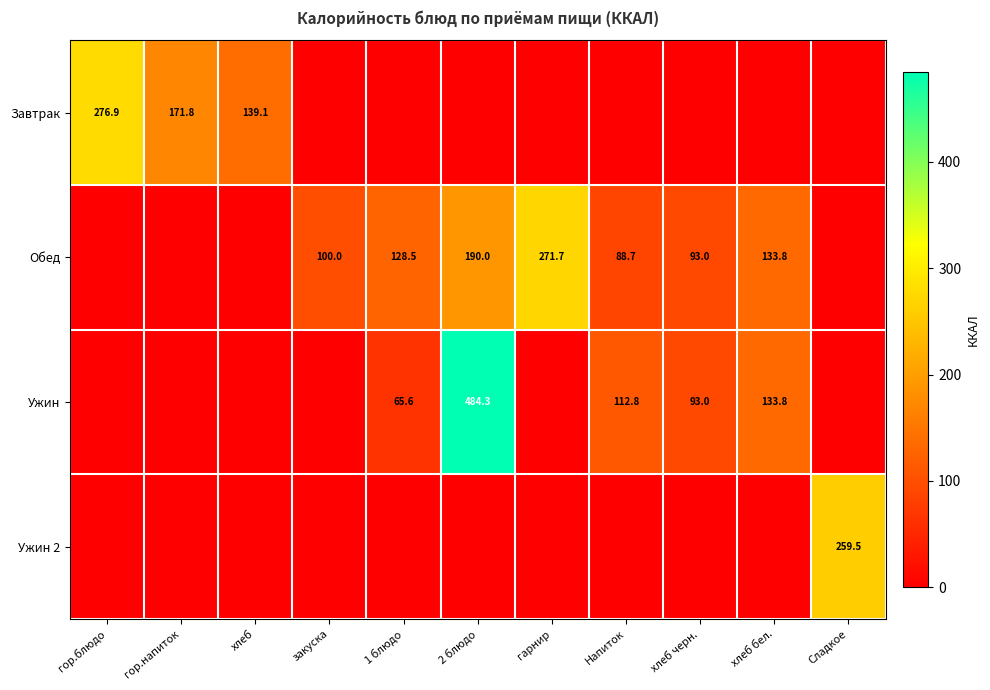

What is the maximum value shown in the chart?

484.3